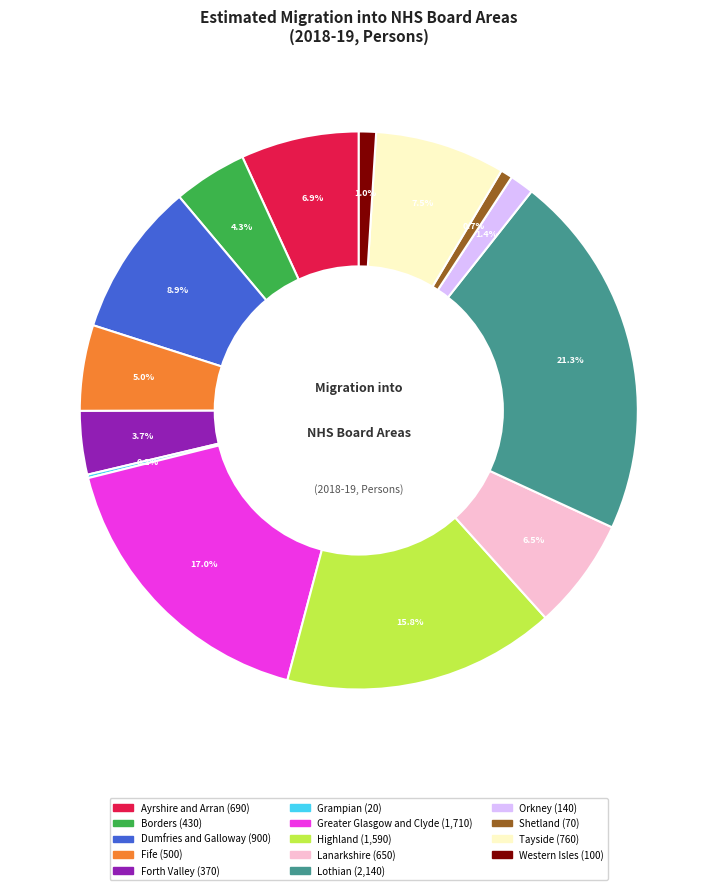

What percentage do Highland and Orkney together represent?

17.2%